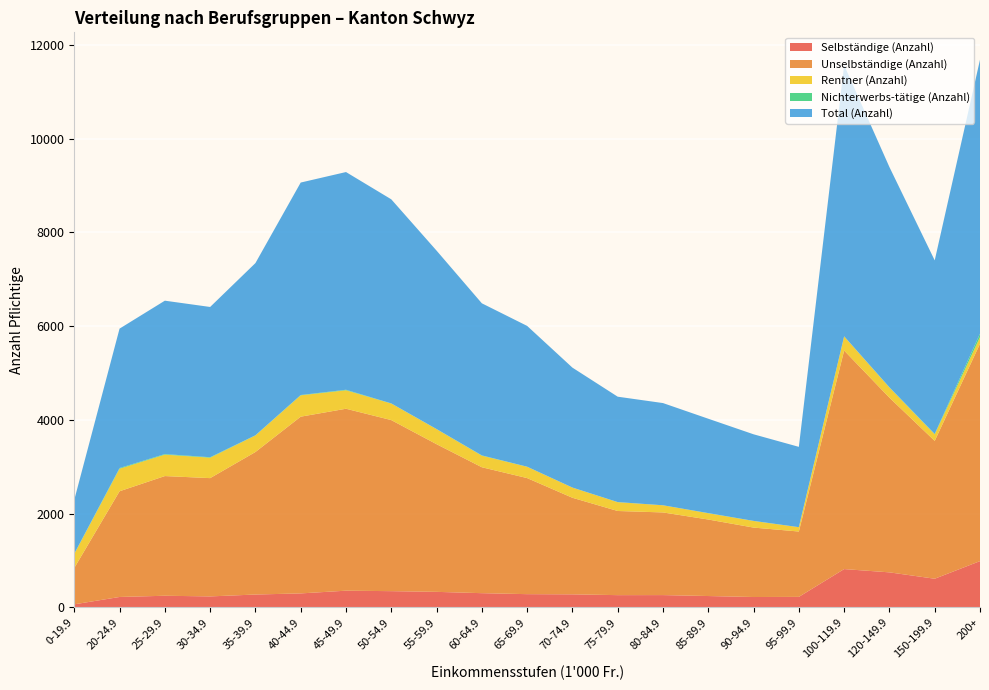

Reading left to right, what are all the values shown in this chart?

Selbständige (Anzahl): 0-19.9=67	20-24.9=224	25-29.9=250	30-34.9=236	35-39.9=276	40-44.9=300	45-49.9=358	50-54.9=348	55-59.9=333	60-64.9=305	65-69.9=284	70-74.9=280	75-79.9=263	80-84.9=264	85-89.9=244	90-94.9=223	95-99.9=226	100-119.9=819	120-149.9=749	150-199.9=613	200+=989
Unselbständige (Anzahl): 0-19.9=776	20-24.9=2255	25-29.9=2553	30-34.9=2523	35-39.9=3040	40-44.9=3770	45-49.9=3881	50-54.9=3649	55-59.9=3150	60-64.9=2686	65-69.9=2476	70-74.9=2060	75-79.9=1795	80-84.9=1763	85-89.9=1632	90-94.9=1481	95-99.9=1394	100-119.9=4662	120-149.9=3726	150-199.9=2940	200+=4636
Rentner (Anzahl): 0-19.9=299	20-24.9=480	25-29.9=457	30-34.9=436	35-39.9=353	40-44.9=455	45-49.9=394	50-54.9=353	55-59.9=321	60-64.9=247	65-69.9=241	70-74.9=217	75-79.9=188	80-84.9=153	85-89.9=134	90-94.9=141	95-99.9=92	100-119.9=301	120-149.9=217	150-199.9=140	200+=142
Nichterwerbs-tätige (Anzahl): 0-19.9=6	20-24.9=15	25-29.9=12	30-34.9=10	35-39.9=4	40-44.9=7	45-49.9=11	50-54.9=3	55-59.9=2	60-64.9=6	65-69.9=2	70-74.9=1	75-79.9=2	80-84.9=0	85-89.9=3	90-94.9=2	95-99.9=1	100-119.9=2	120-149.9=5	150-199.9=9	200+=75
Total (Anzahl): 0-19.9=1148	20-24.9=2974	25-29.9=3272	30-34.9=3205	35-39.9=3673	40-44.9=4532	45-49.9=4644	50-54.9=4353	55-59.9=3806	60-64.9=3244	65-69.9=3003	70-74.9=2558	75-79.9=2248	80-84.9=2180	85-89.9=2013	90-94.9=1847	95-99.9=1713	100-119.9=5784	120-149.9=4697	150-199.9=3702	200+=5842